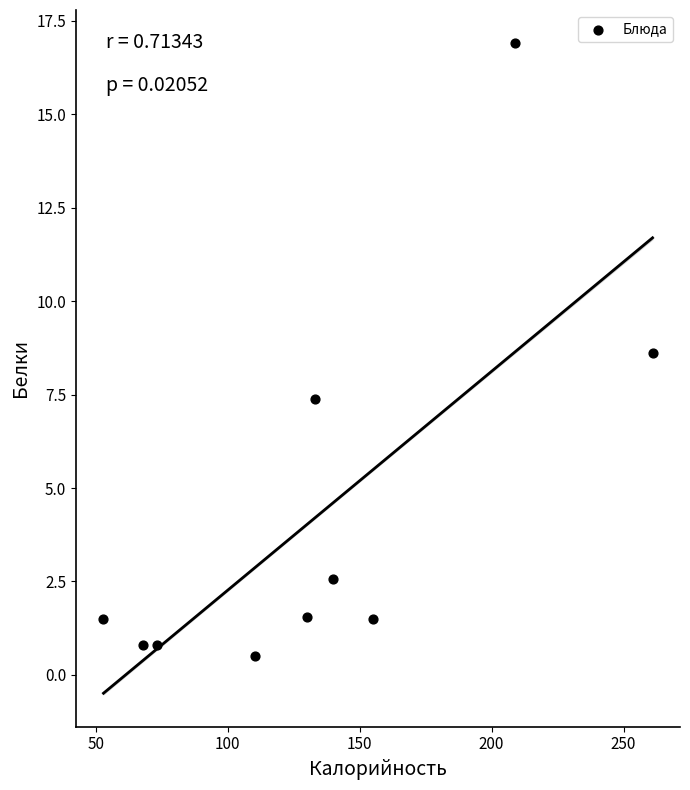

What is the range of Y values (max minus min)?

16.4